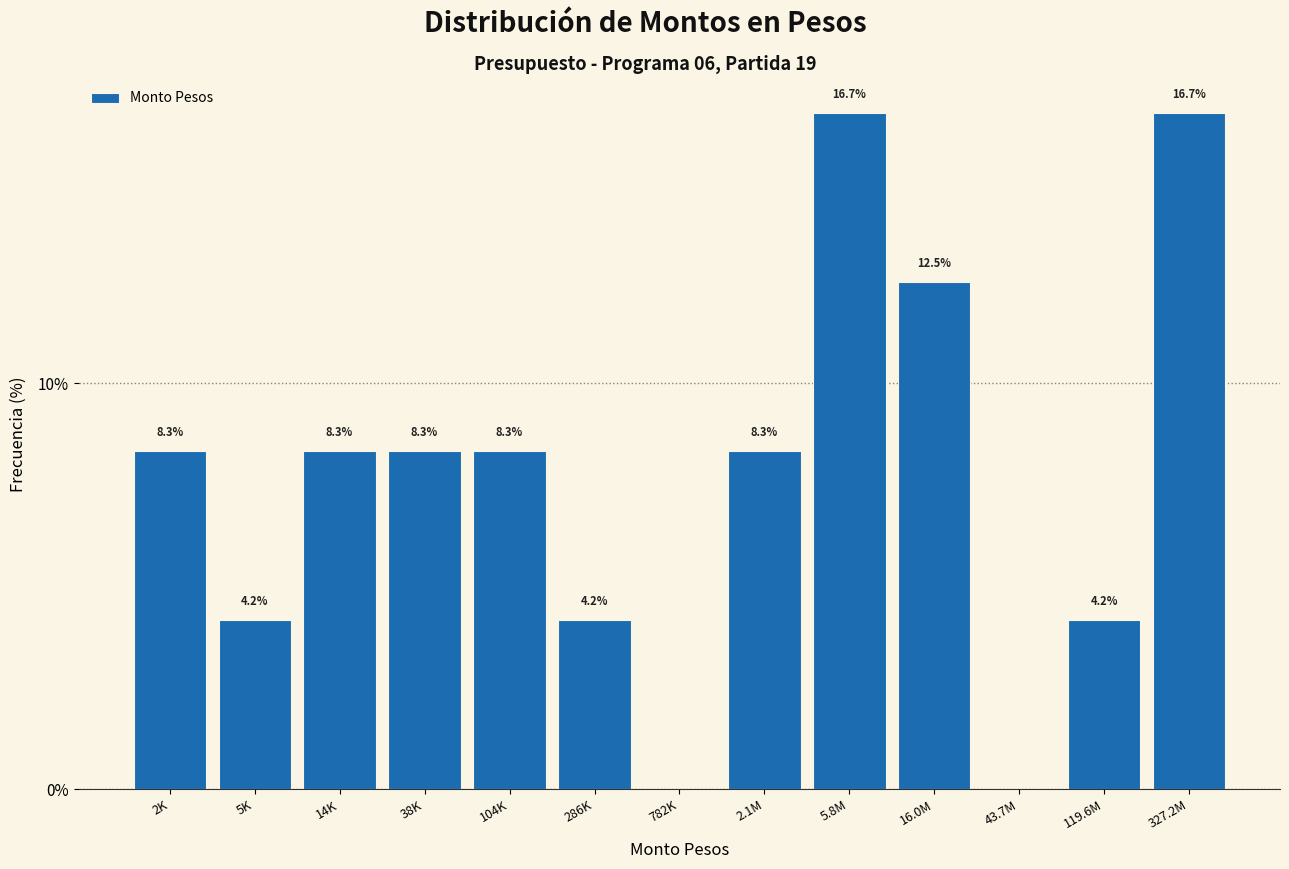

Reading left to right, transcribe all the data shown in this chart.

2K=8.3	5K=4.2	14K=8.3	38K=8.3	104K=8.3	286K=4.2	782K=0.0	2.1M=8.3	5.8M=16.7	16.0M=12.5	43.7M=0.0	119.6M=4.2	327.2M=16.7